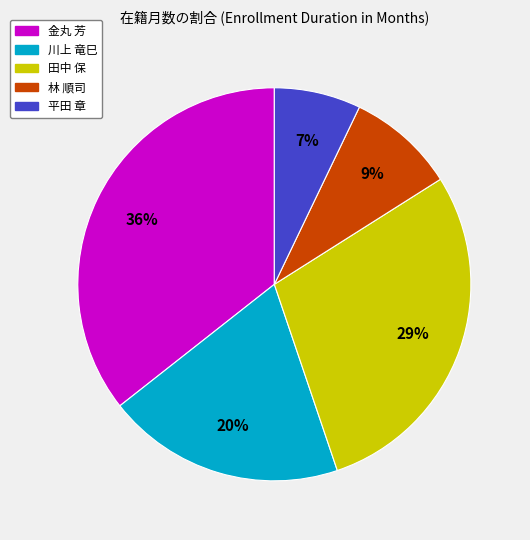

Which has a higher value, 田中 保 or 川上 竜巳?

田中 保